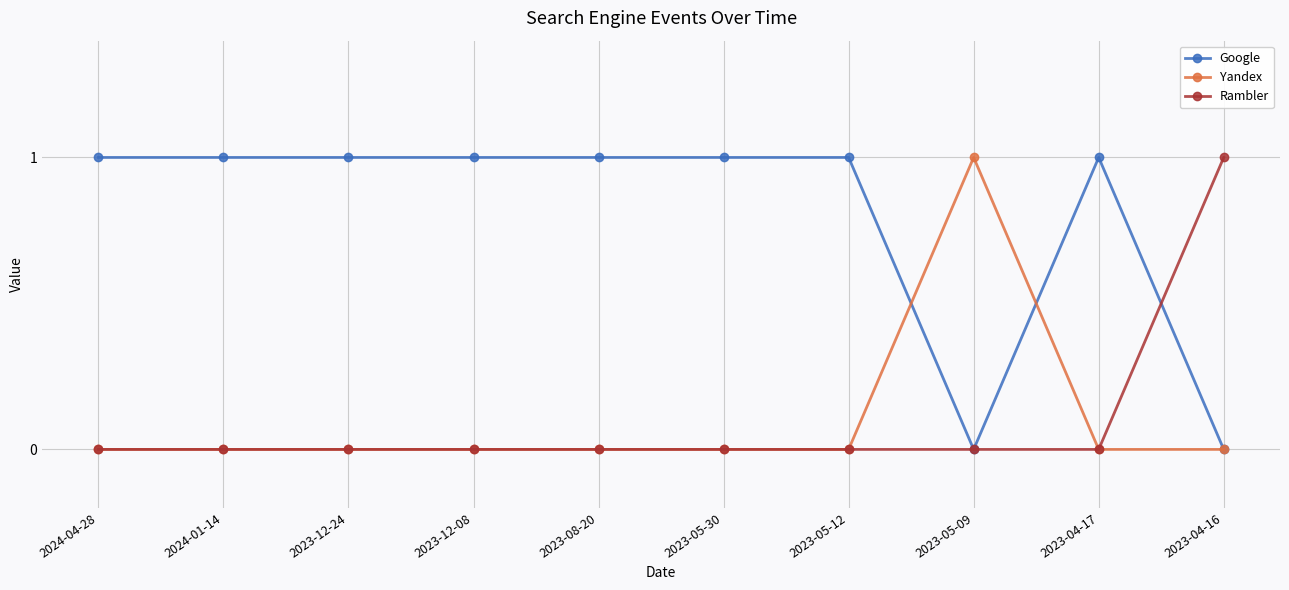

What is the label of the 1st point from the right?

2023-04-16